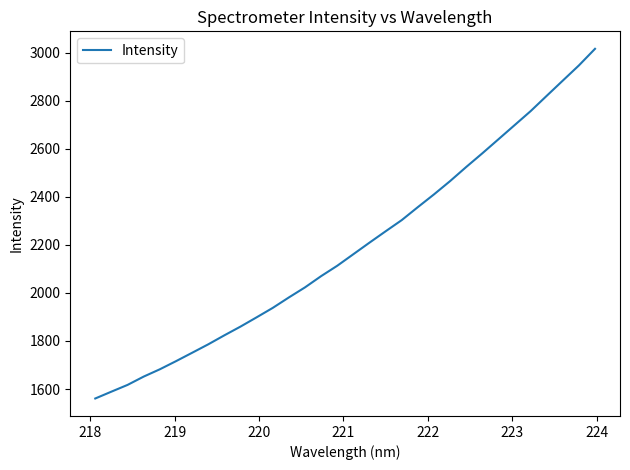

Count the number of data series in this chart.

1